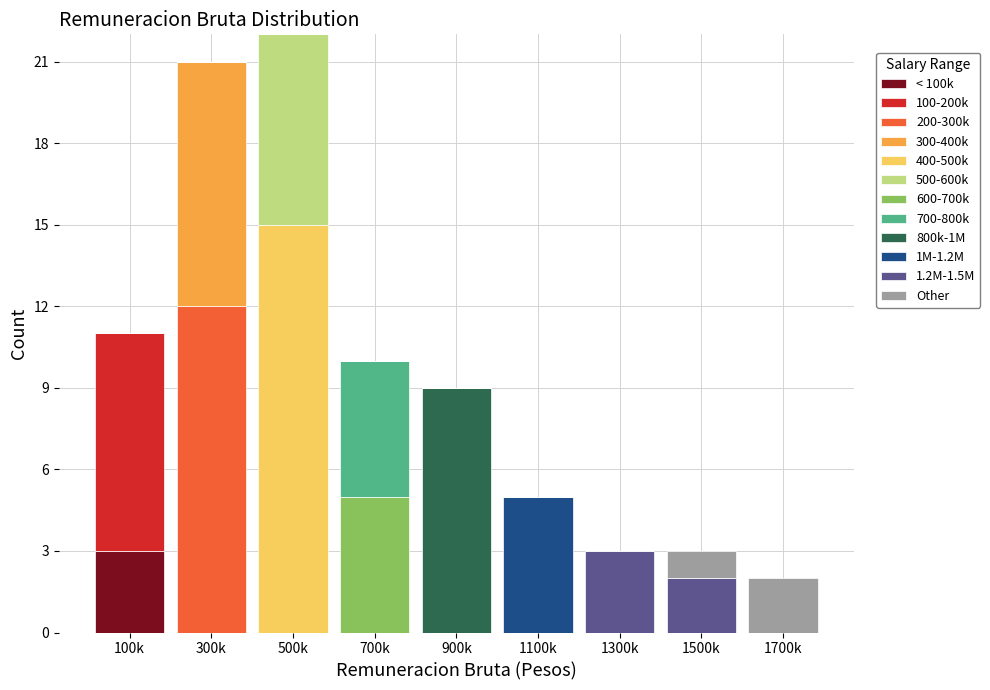

Is it true that < 100k equals -1 at 1700k?

False